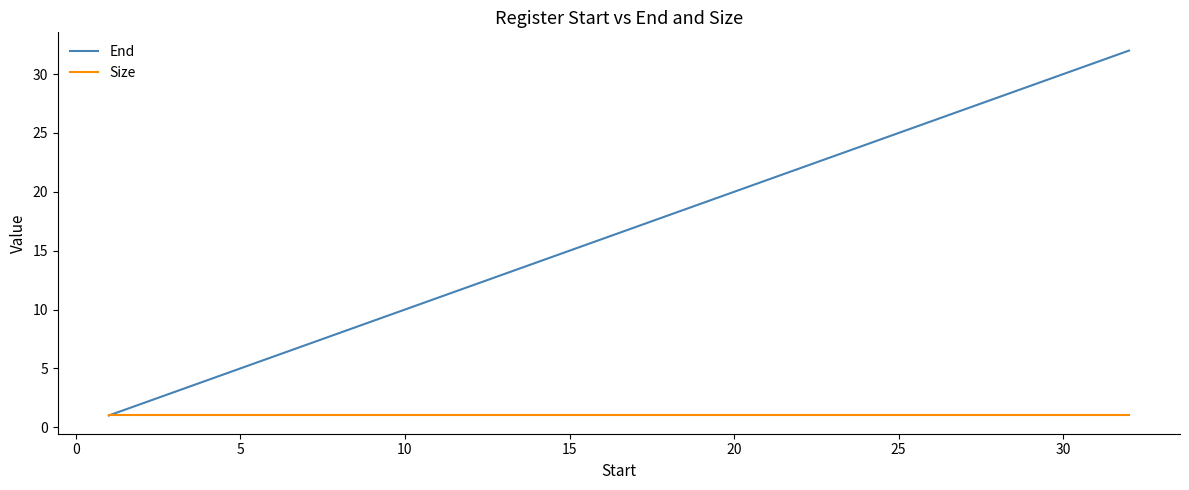

Reading left to right, extract all data points from this chart.

End: 1	2	3	4	5	6	7	8	9	10	11	12	13	14	15	16	17	18	19	20	21	22	23	24	25	26	27	28	29	30	31	32
Size: 1	1	1	1	1	1	1	1	1	1	1	1	1	1	1	1	1	1	1	1	1	1	1	1	1	1	1	1	1	1	1	1